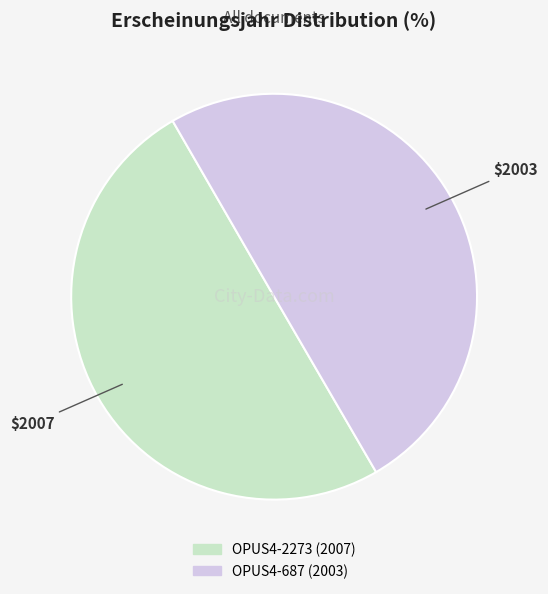

Approximately how many times larger is the value at OPUS4-2273 compared to OPUS4-687?

1.0